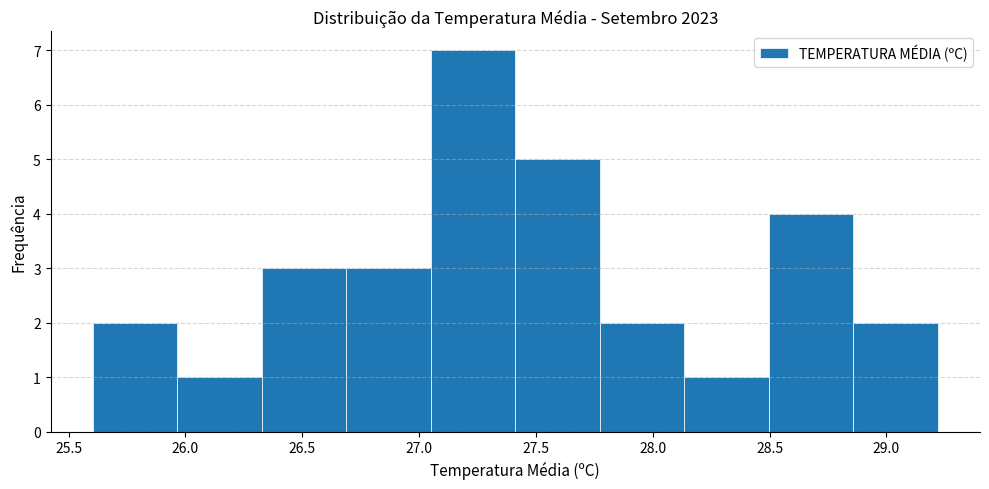

How tall is the bar that spans 28.15 to 28.50 on the x-axis? Neither the bar edges nor the heights are printed on the chart, so give them approximately, as read against the axes.

1